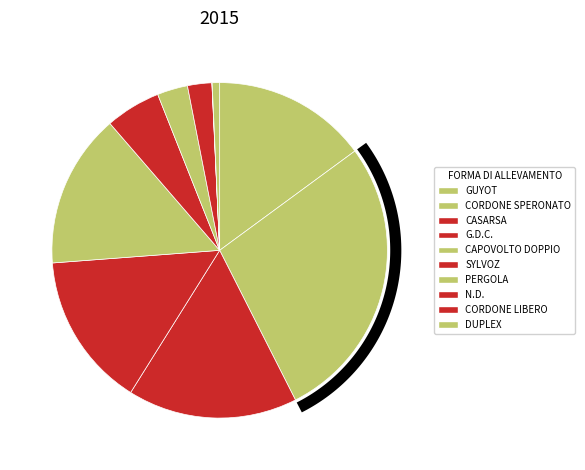

How many segments does this pie chart have?

10